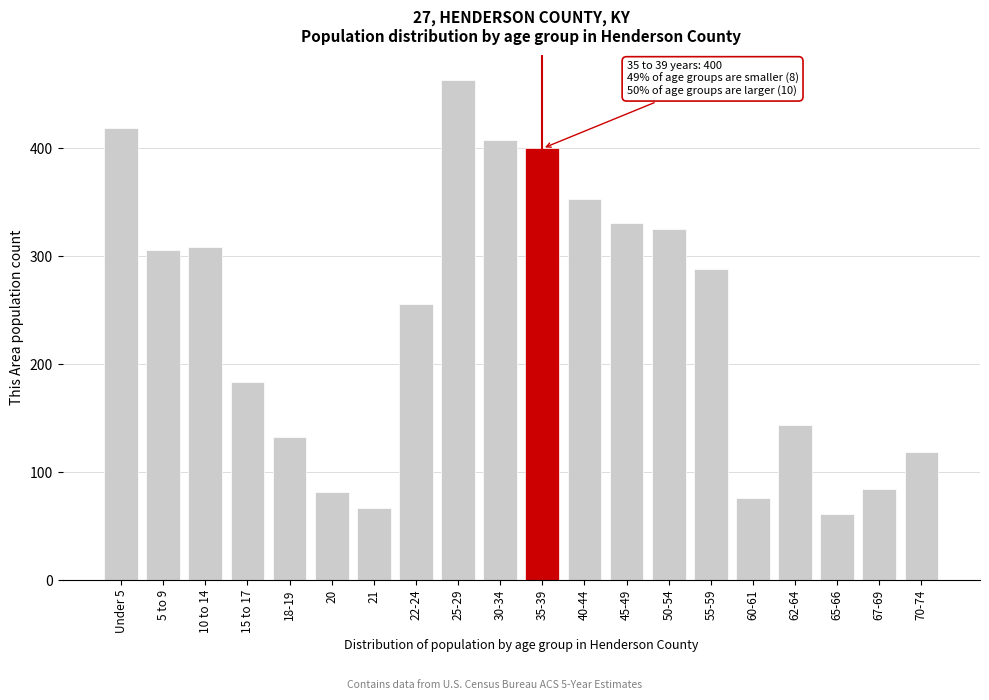

Reading left to right, list all the values displayed in this chart.

Under 5=419	5 to 9=306	10 to 14=309	15 to 17=184	18-19=133	20=82	21=67	22-24=256	25-29=463	30-34=408	35-39=400	40-44=353	45-49=331	50-54=325	55-59=288	60-61=76	62-64=144	65-66=61	67-69=84	70-74=119